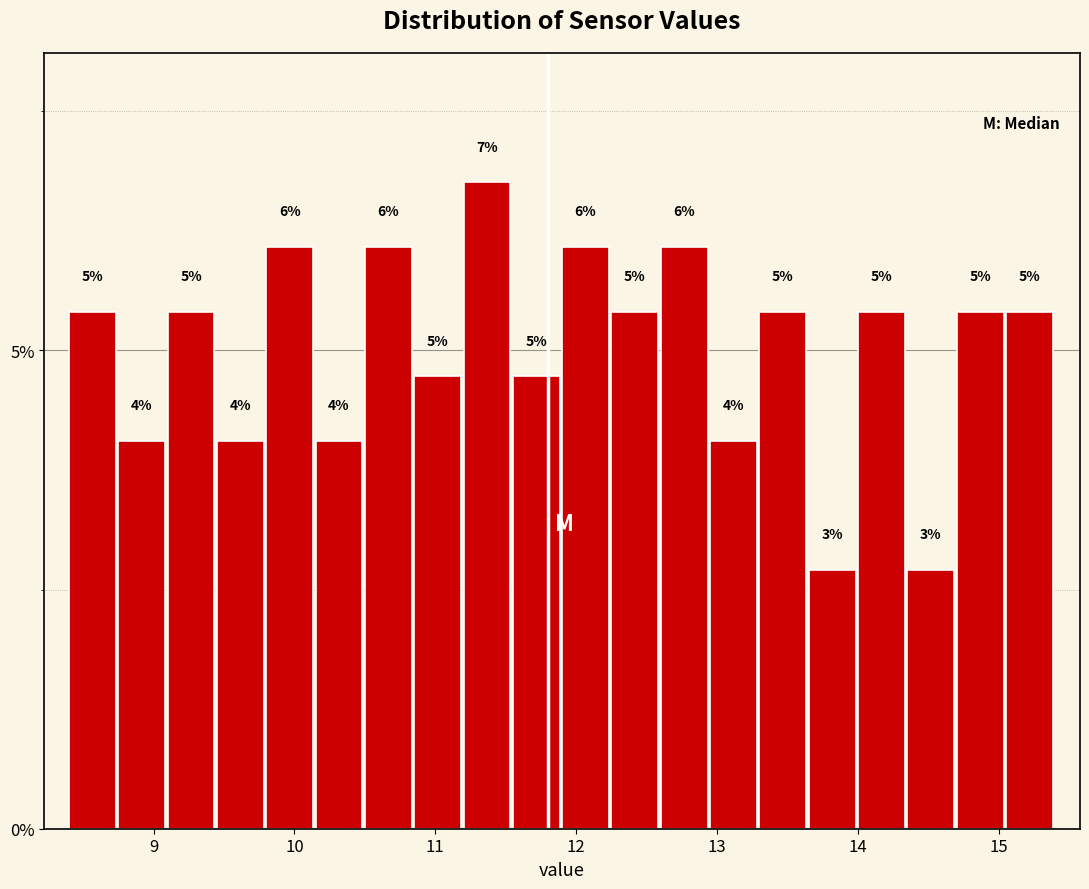

Read against the x-axis, roughly where is the centre of the tallest bar?

11.4